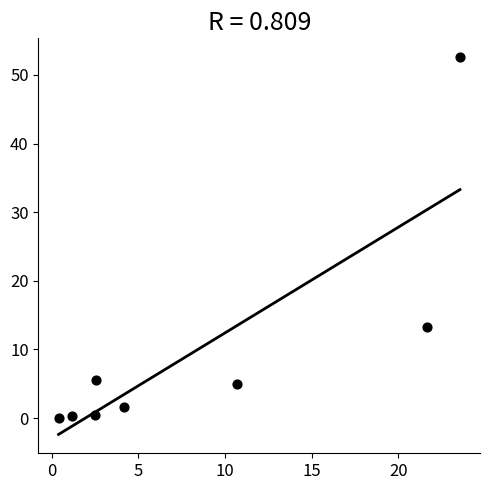

What Y value in the scatter plot is closest to 26?

13.3